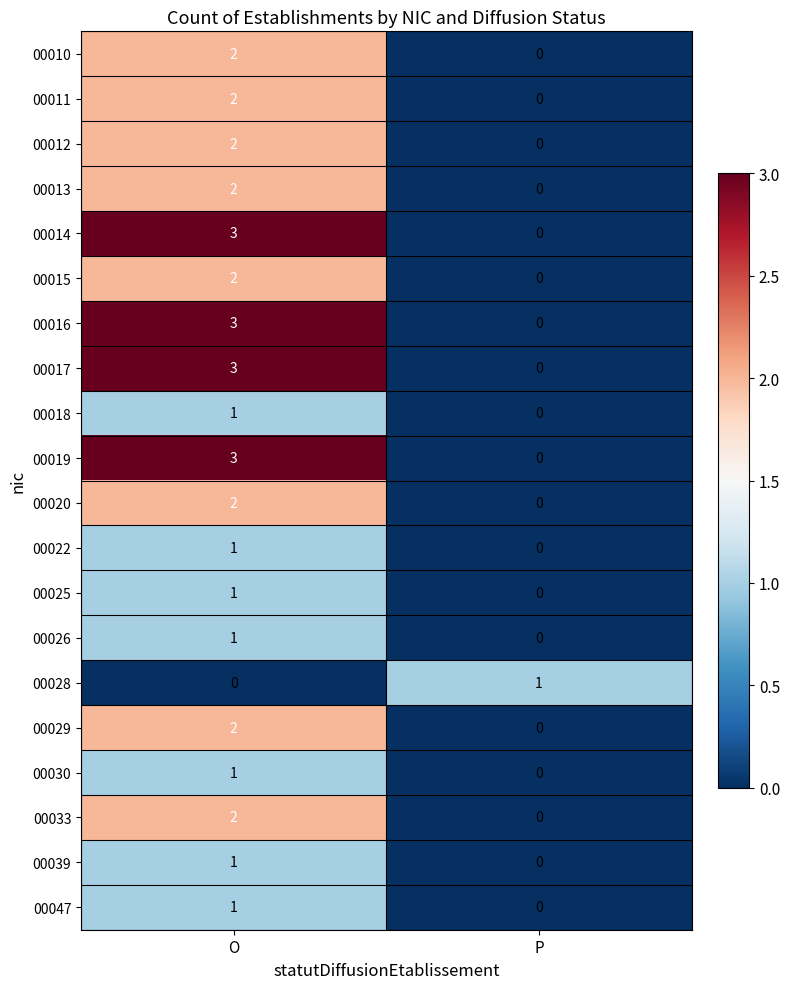

At which label does 00019 reach its peak?

O